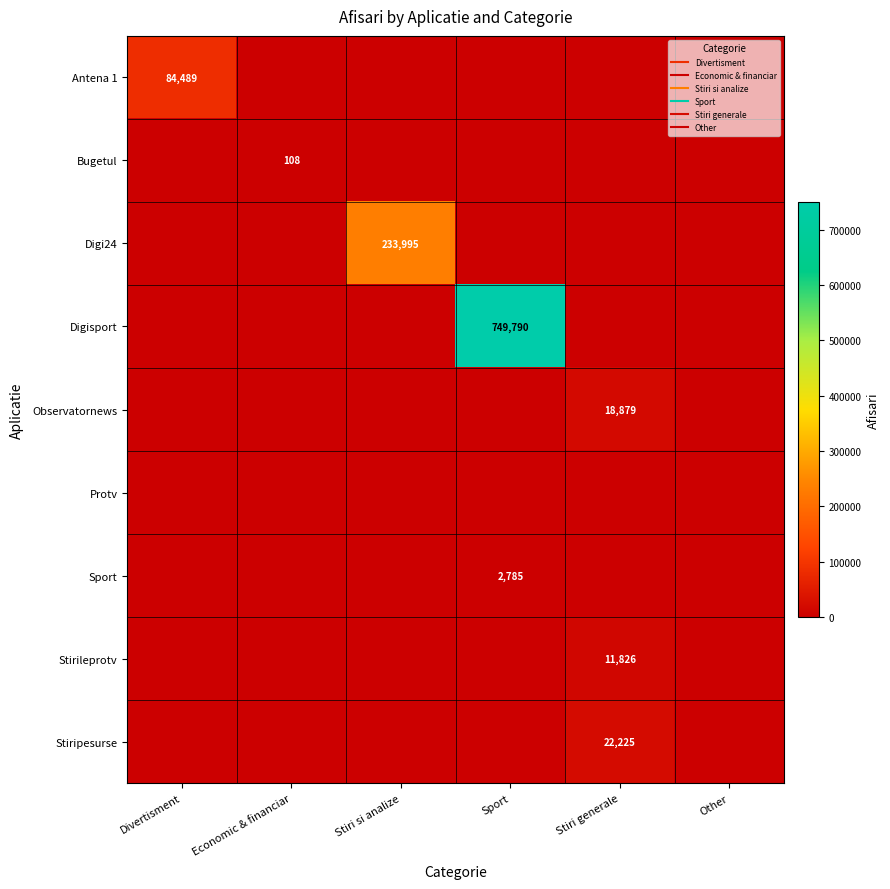

True or false: Digisport has a value of 315424 at Economic & financiar.

False